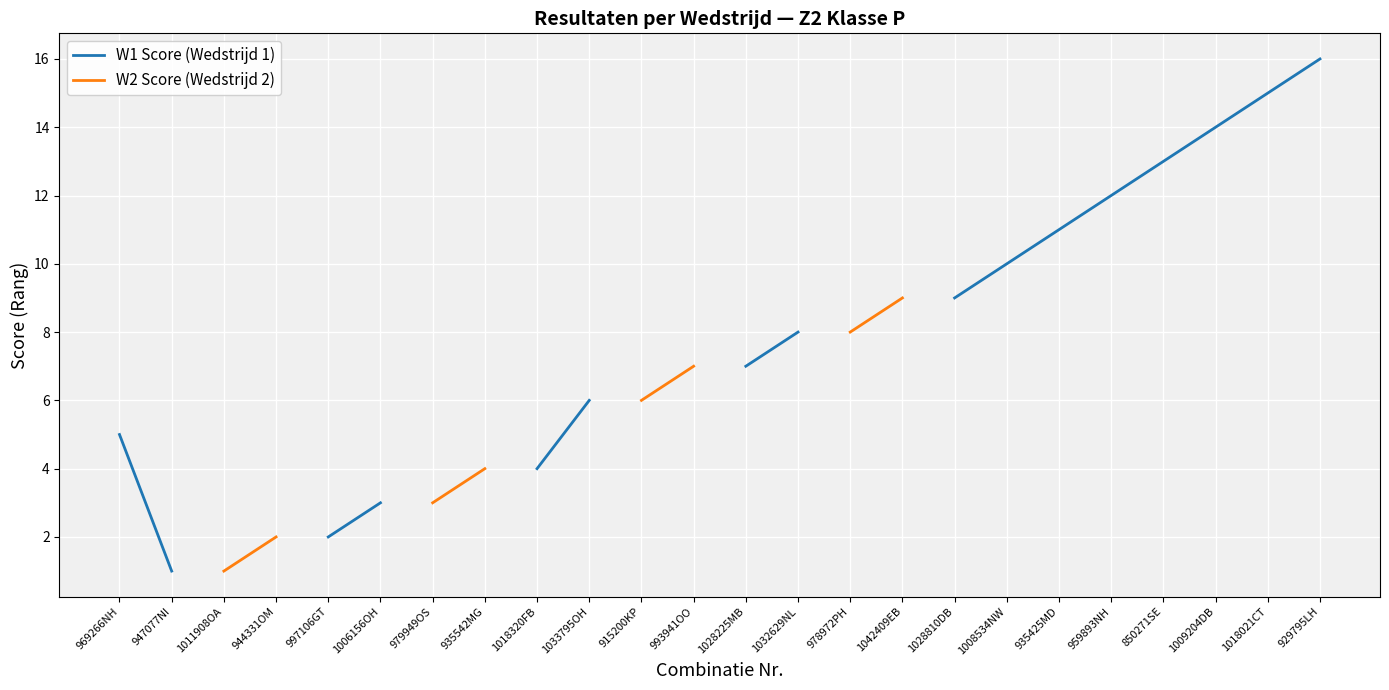

What is the value of the W1 Score (Wedstrijd 1) point at the 13th from the left?

7.0